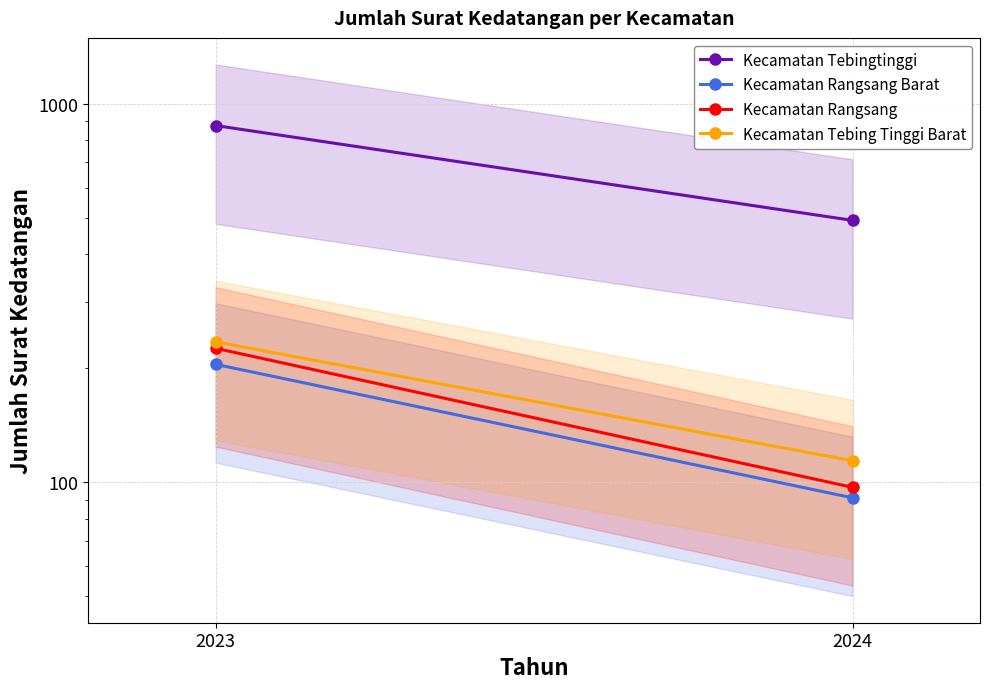

The Kecamatan Tebing Tinggi Barat series shows 156 at 2024. True or false?

False